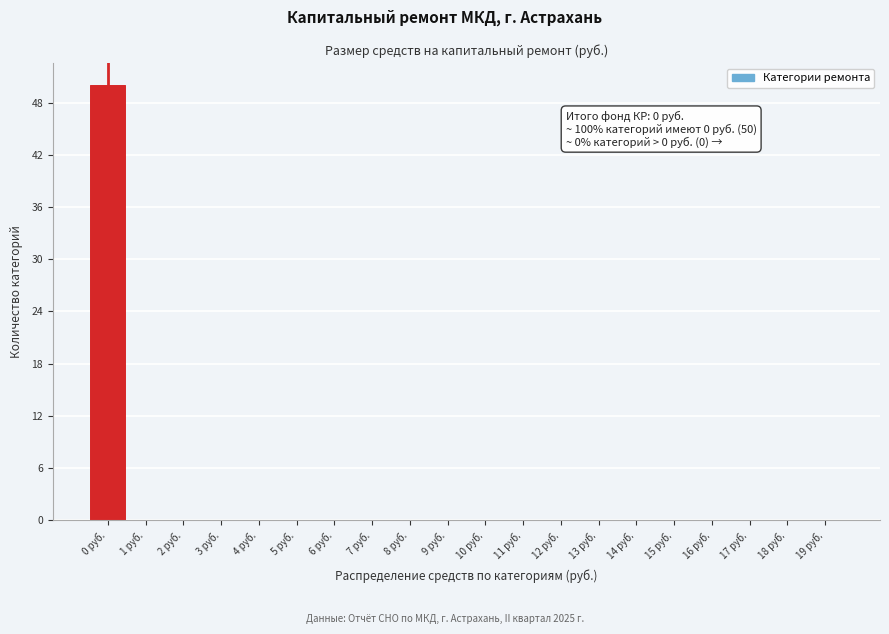

Over which range of the x-axis is the bar tallest?

-0.5 to 0.5